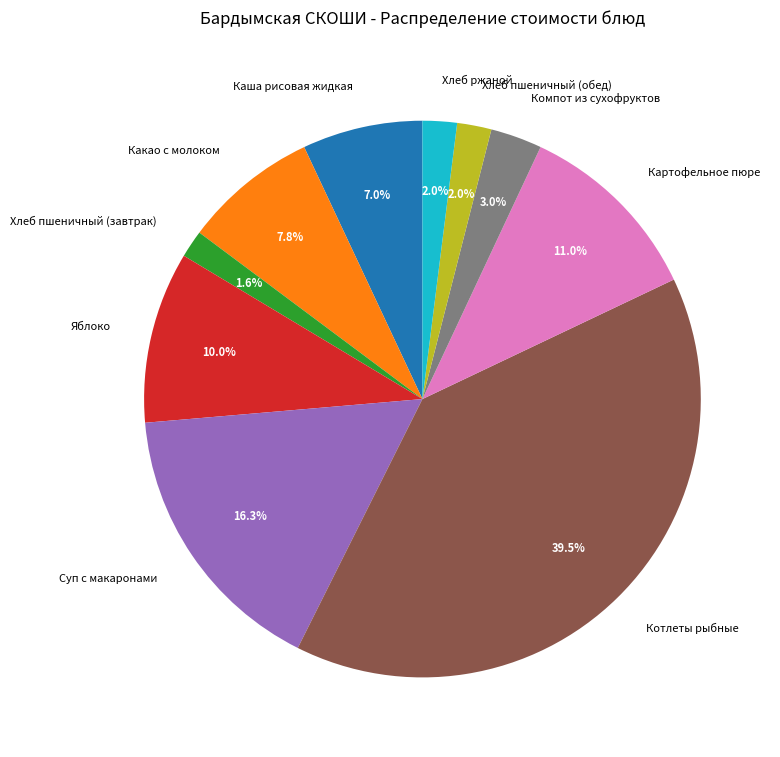

What percentage is the Хлеб ржаной slice, to the nearest percent?

2%